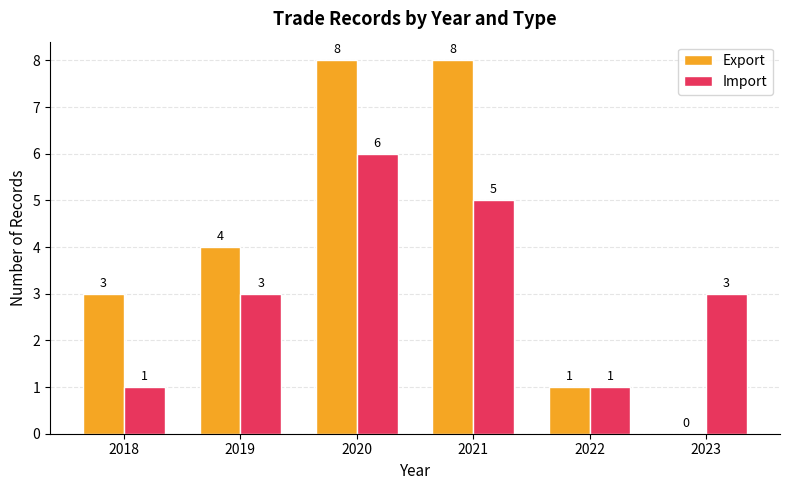

The Export series shows 8 at 2021. True or false?

True